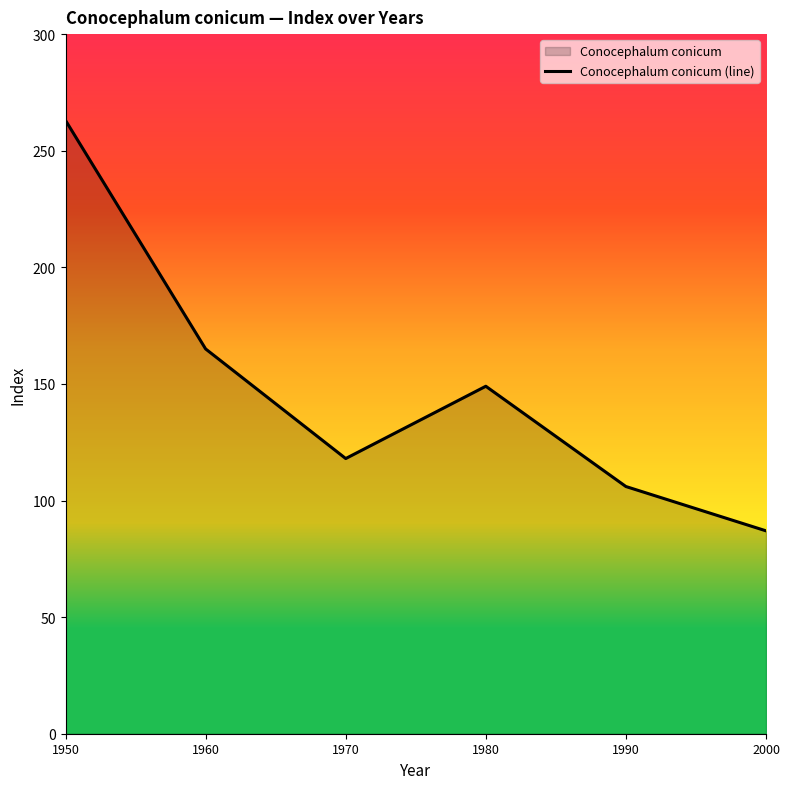

How many interior local valleys (lower than both neighbors) does the data have?

1